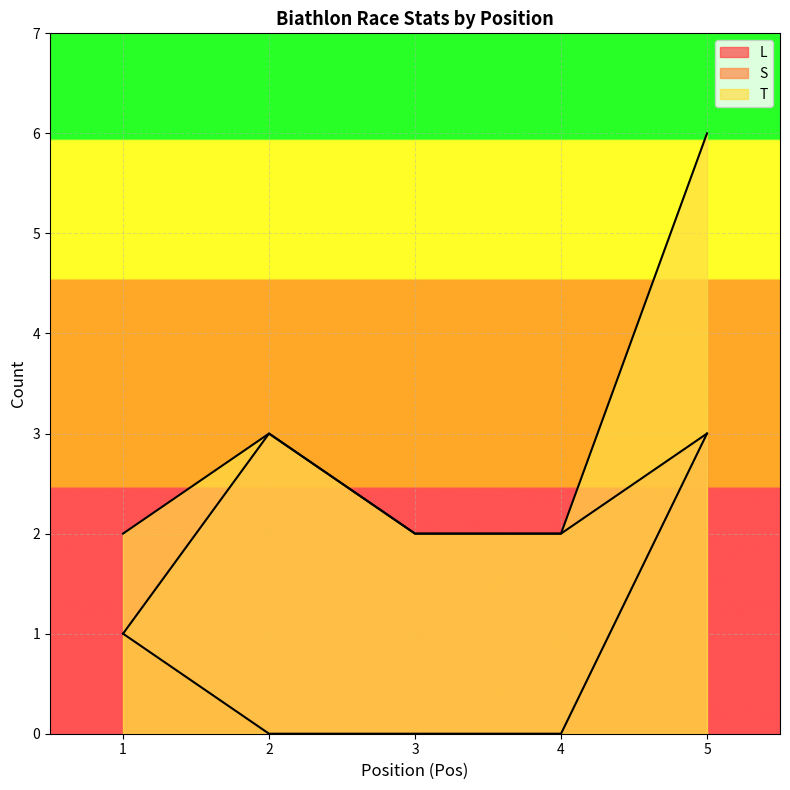

Between 2 and 4, which series saw the biggest shift?

S